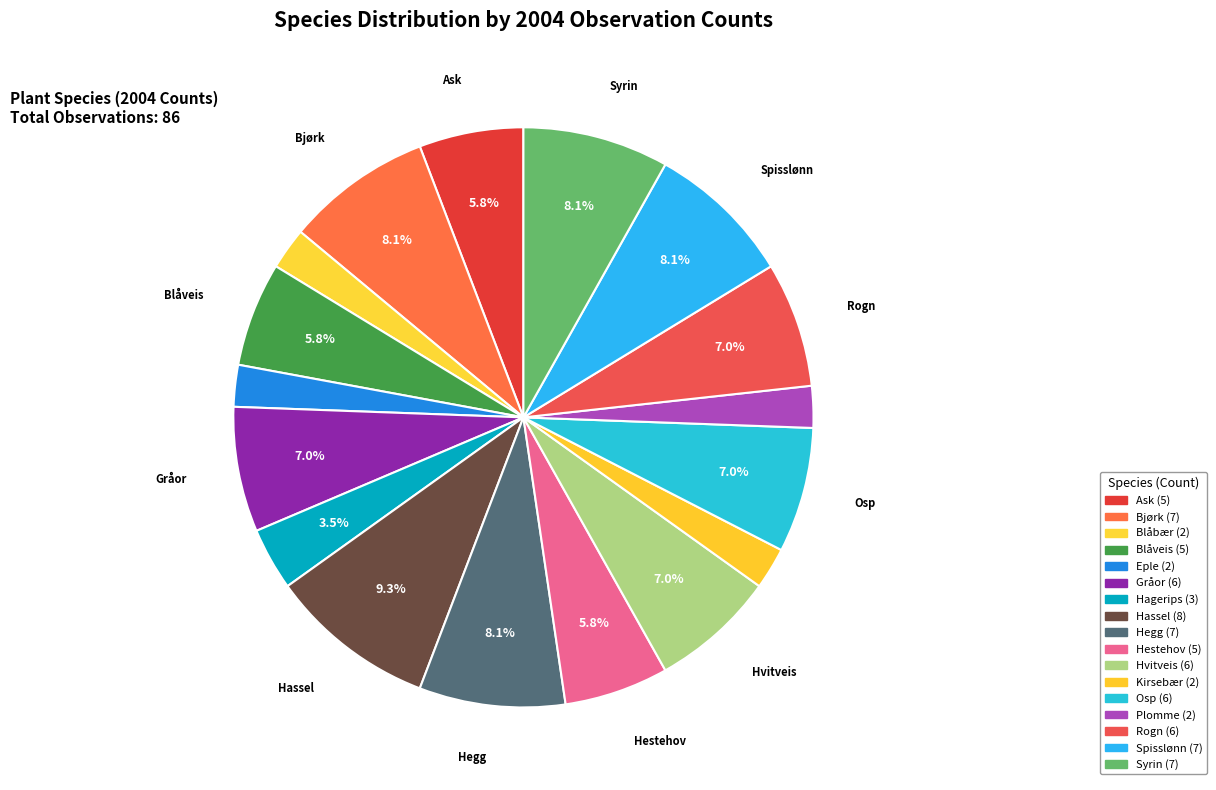

Which slice is the smallest?

Blåbær